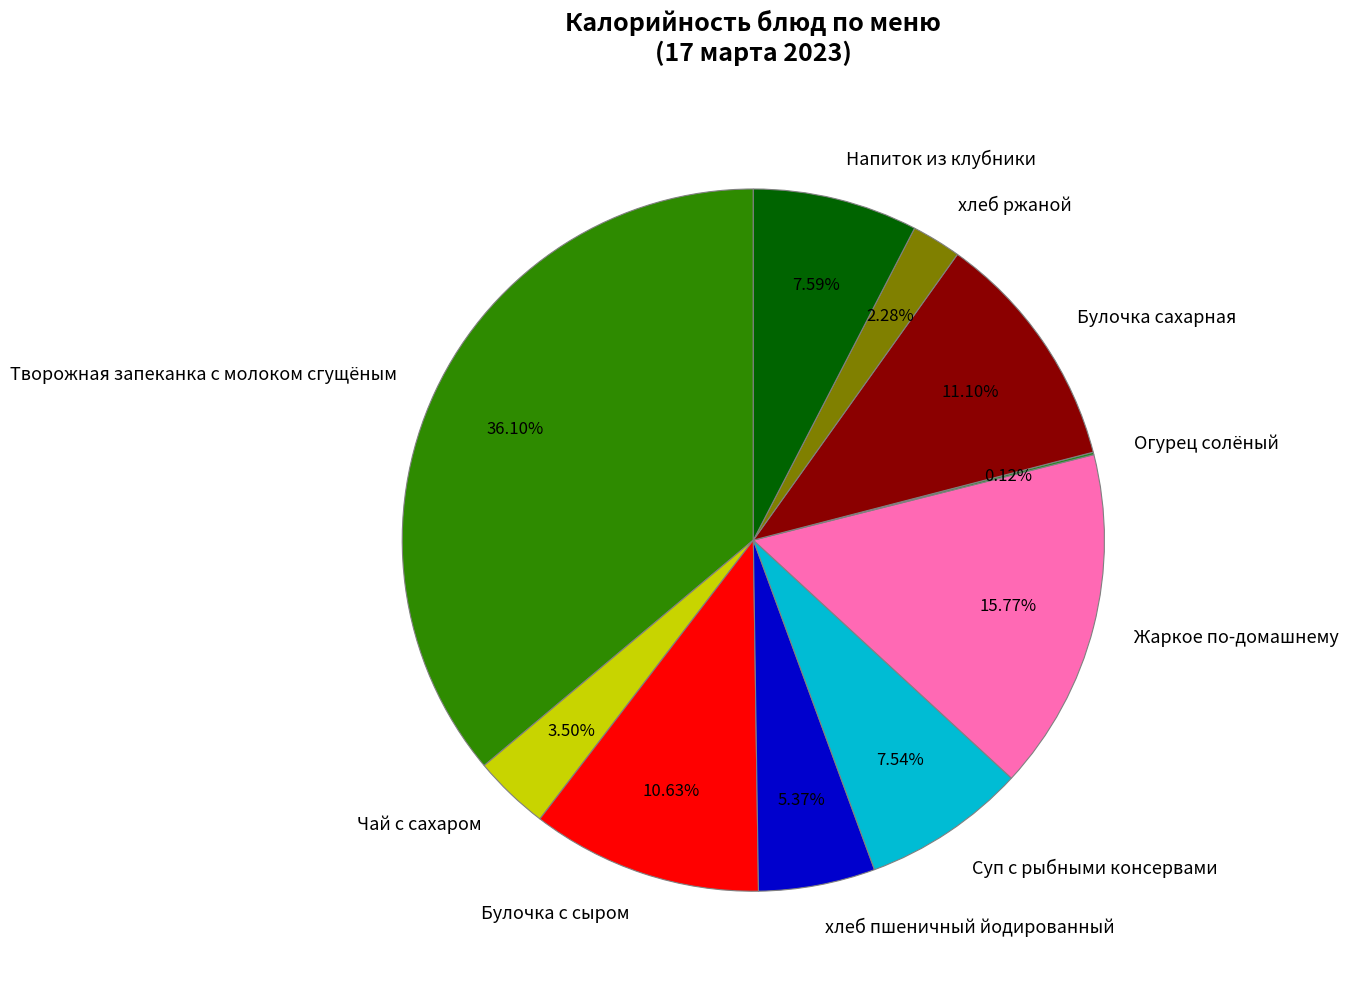

What is the ratio of the value at Суп с рыбными консервами to the value at Напиток из клубники?

1.0